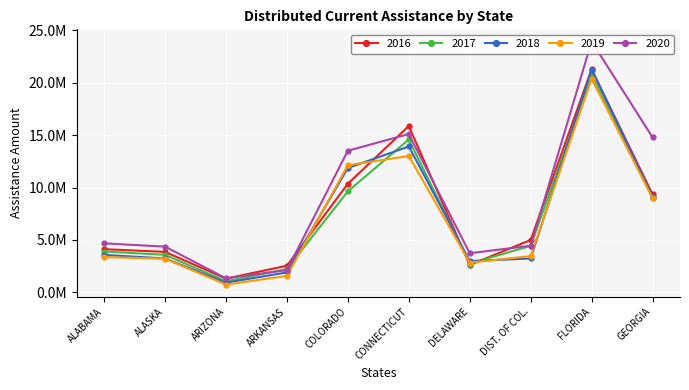

Reading left to right, list all the values displayed in this chart.

2016: ALABAMA=4116704	ALASKA=3857714	ARIZONA=1303185	ARKANSAS=2532949	COLORADO=10361034	CONNECTICUT=15877077	DELAWARE=2602597	DIST. OF COL.=4995253	FLORIDA=21292634	GEORGIA=9339292
2017: ALABAMA=3892048	ALASKA=3578192	ARIZONA=1049474	ARKANSAS=2223174	COLORADO=9636561	CONNECTICUT=14589907	DELAWARE=2745286	DIST. OF COL.=4427905	FLORIDA=20743118	GEORGIA=9033307
2018: ALABAMA=3569022	ALASKA=3230486	ARIZONA=919104	ARKANSAS=1895724	COLORADO=11865203	CONNECTICUT=13923626	DELAWARE=2979809	DIST. OF COL.=3225060	FLORIDA=21269366	GEORGIA=9121865
2019: ALABAMA=3356780	ALASKA=3208600	ARIZONA=733066	ARKANSAS=1563208	COLORADO=12131843	CONNECTICUT=13013337	DELAWARE=2838630	DIST. OF COL.=3448031	FLORIDA=20390851	GEORGIA=8989004
2020: ALABAMA=4672366	ALASKA=4358866	ARIZONA=1331431	ARKANSAS=2114640	COLORADO=13517238	CONNECTICUT=15106237	DELAWARE=3727811	DIST. OF COL.=4443262	FLORIDA=23949252	GEORGIA=14792622